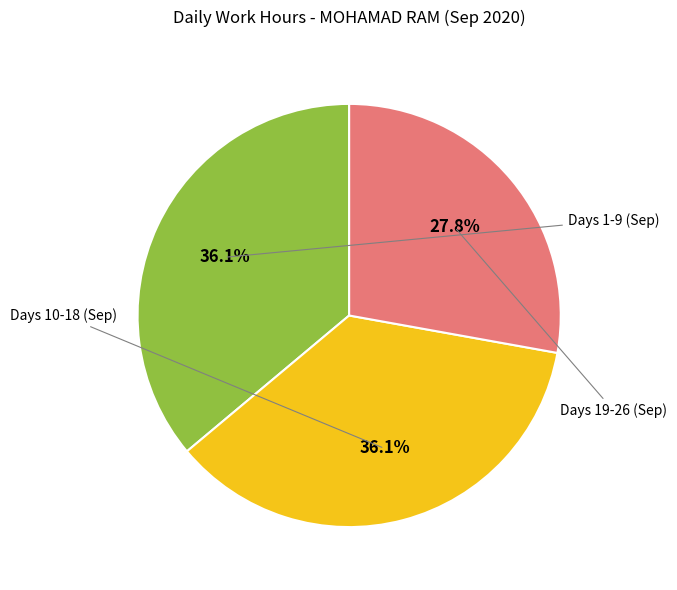

Is there a majority slice in this chart?

No